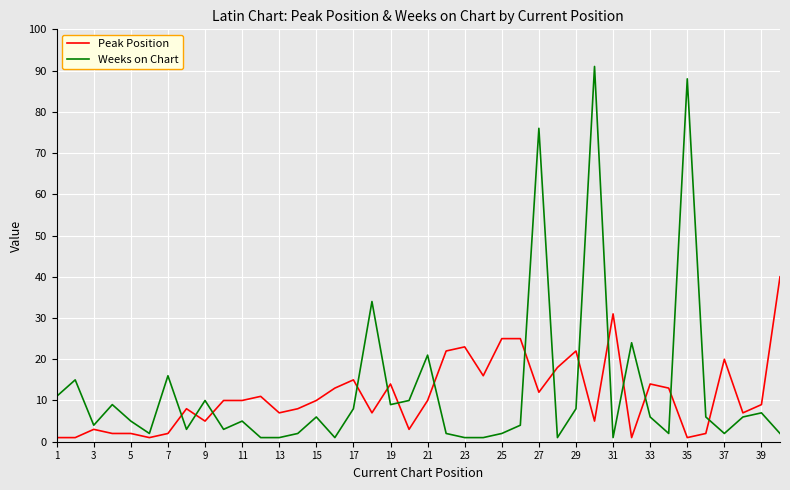

True or false: Weeks on Chart and Peak Position cross at least once.

True